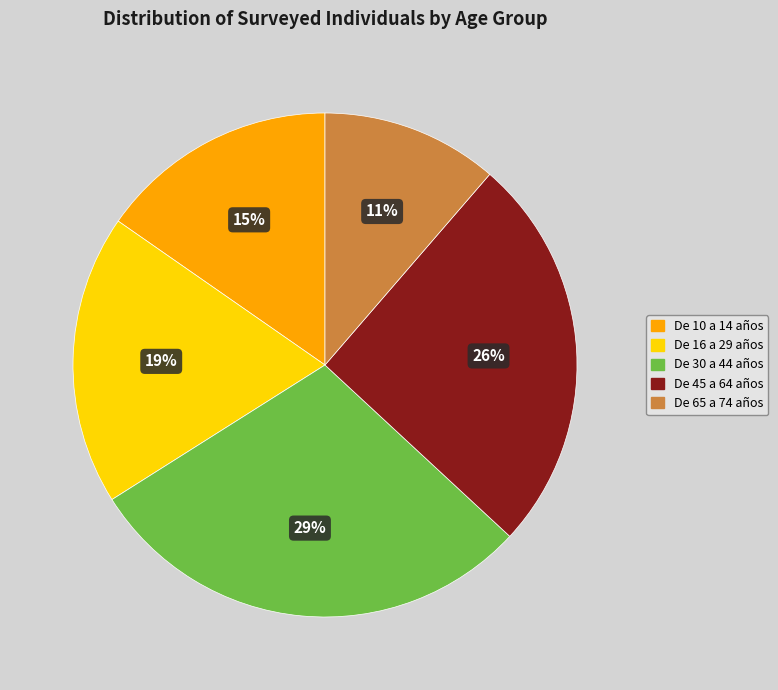

To the nearest percent, what is the average slice percentage?

20%